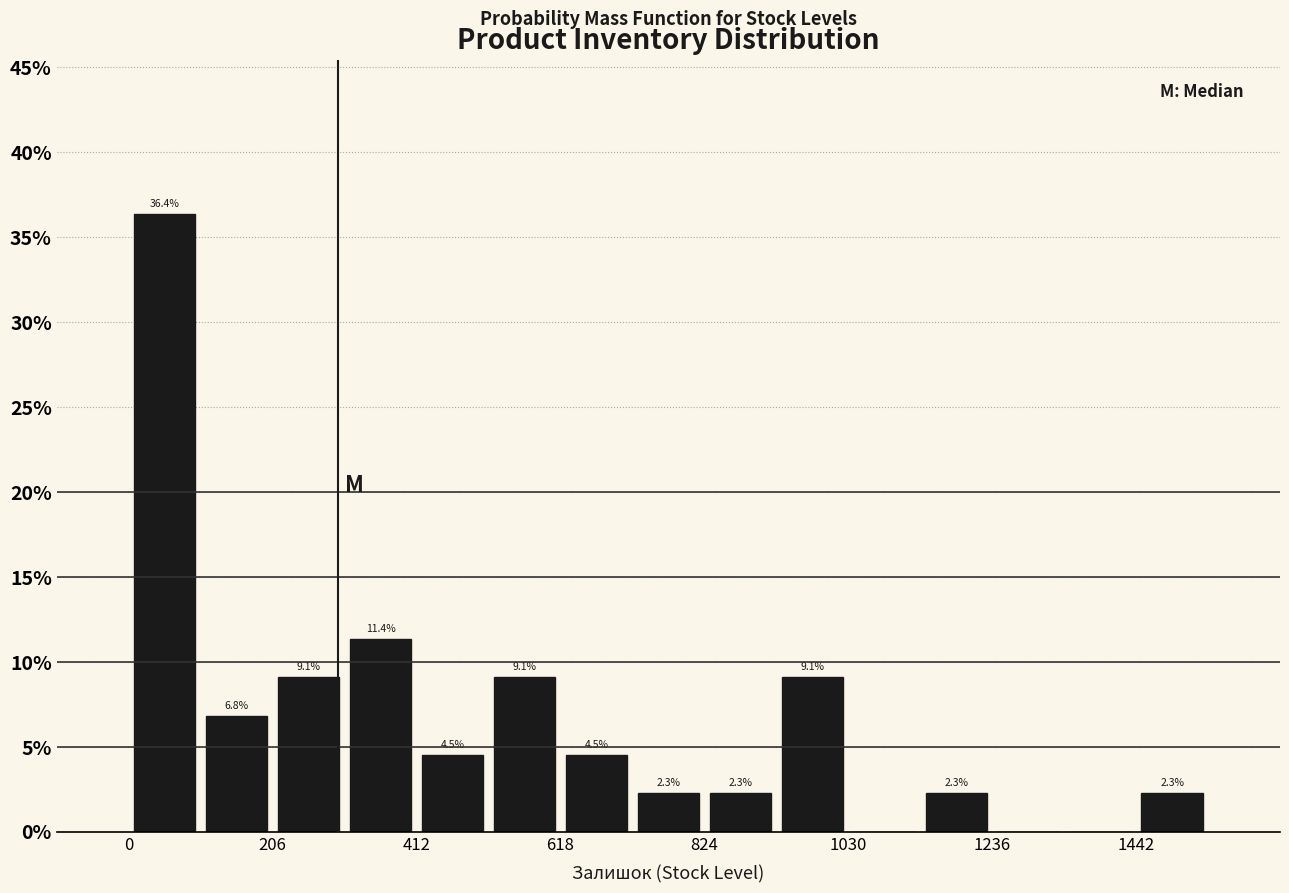

Around what value on the x-axis is the tallest bar? Give the approximate position of its centre, as read against the axis.

50